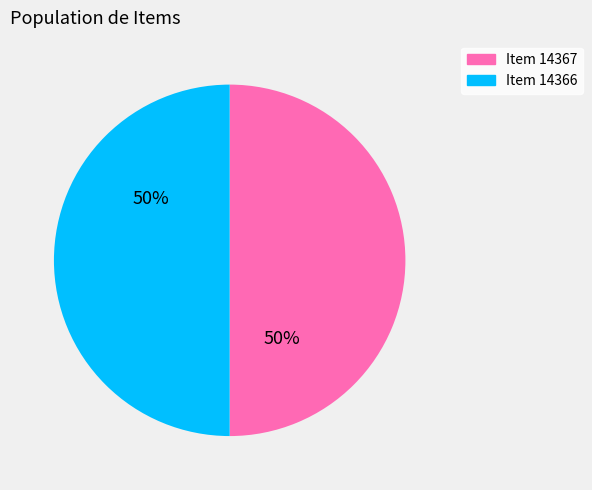

To the nearest percent, what portion does Item 14367 represent?

50%